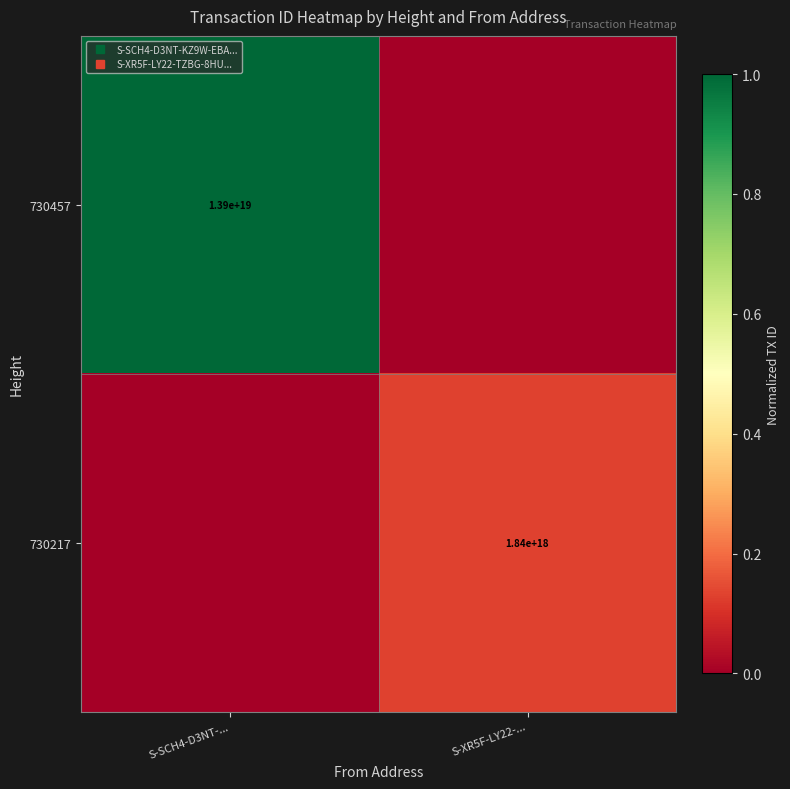

Which series has the largest total across all categories?

730457